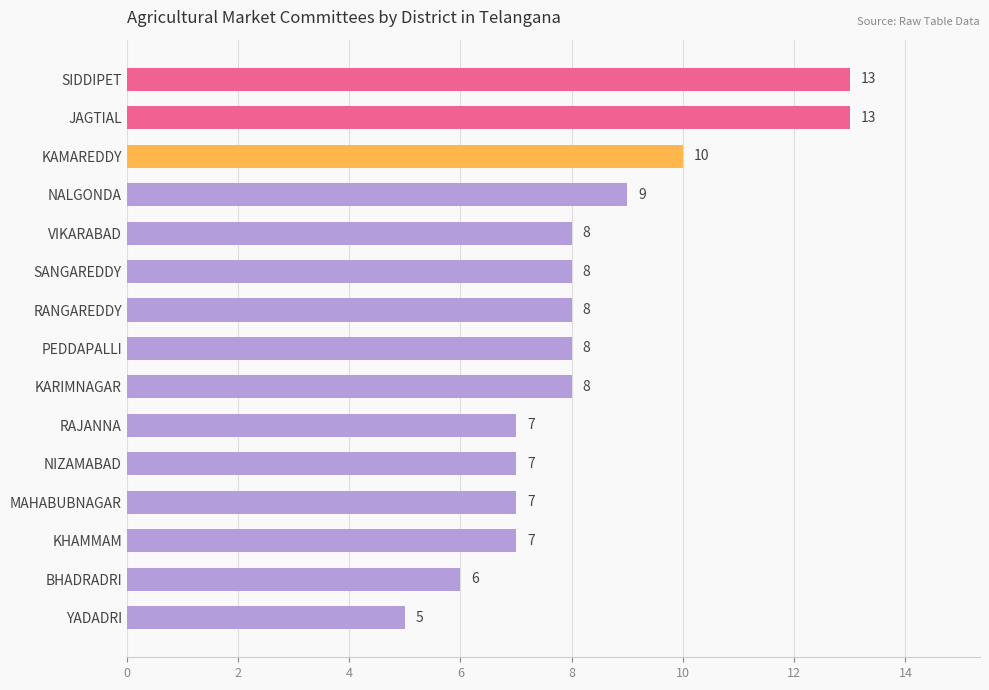

At which label is the value closest to 9?

NALGONDA